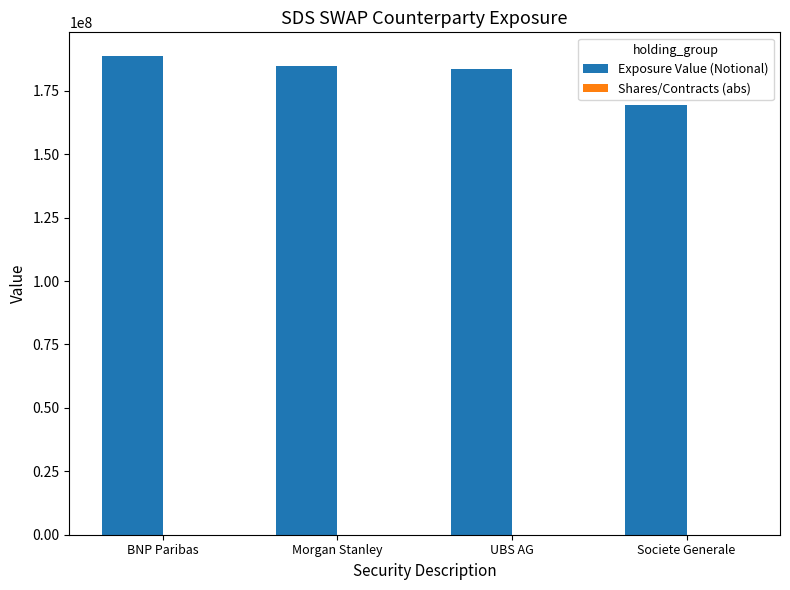

Which series has the largest total across all categories?

Exposure Value (Notional)